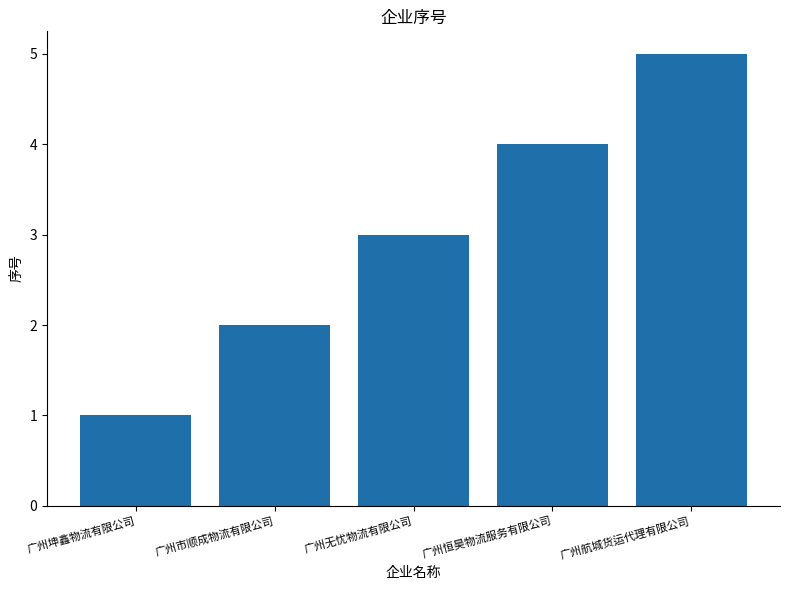

The value at 广州航城货运代理有限公司 is 5. True or false?

True